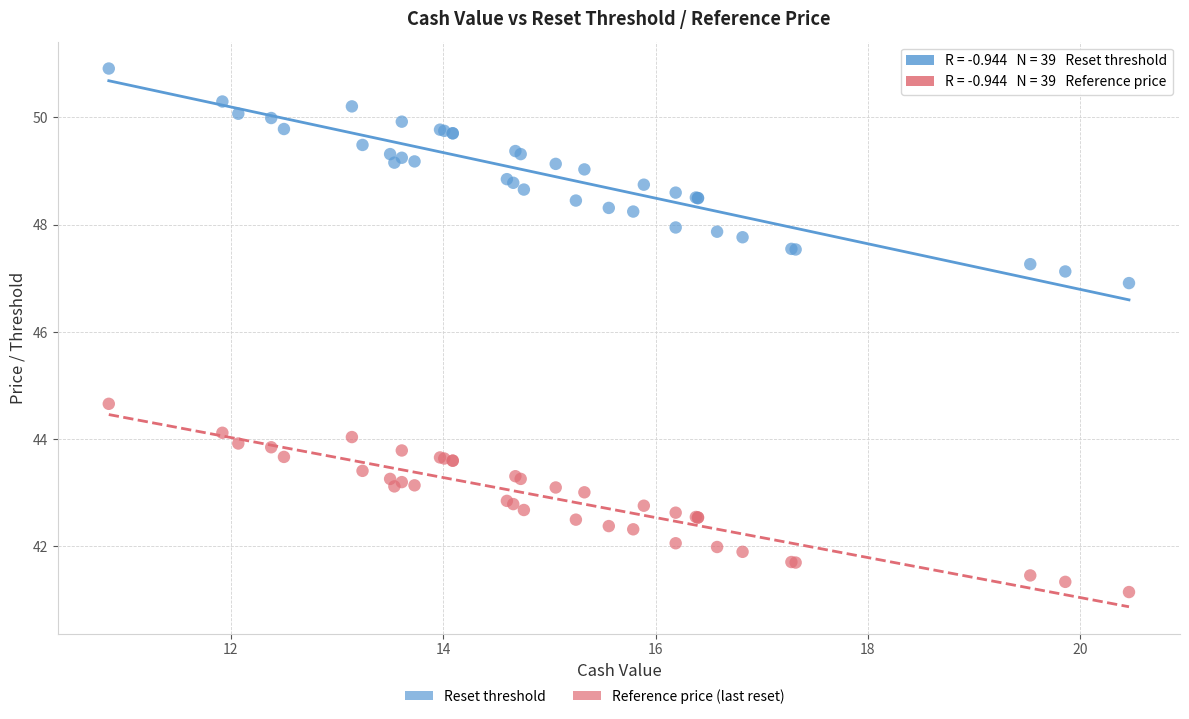

Which series reaches the minimum Y coordinate?

Reference price (last reset)